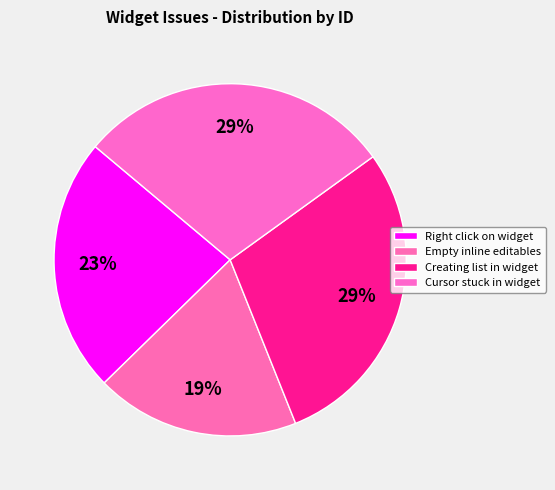

Does any single category account for the majority?

No